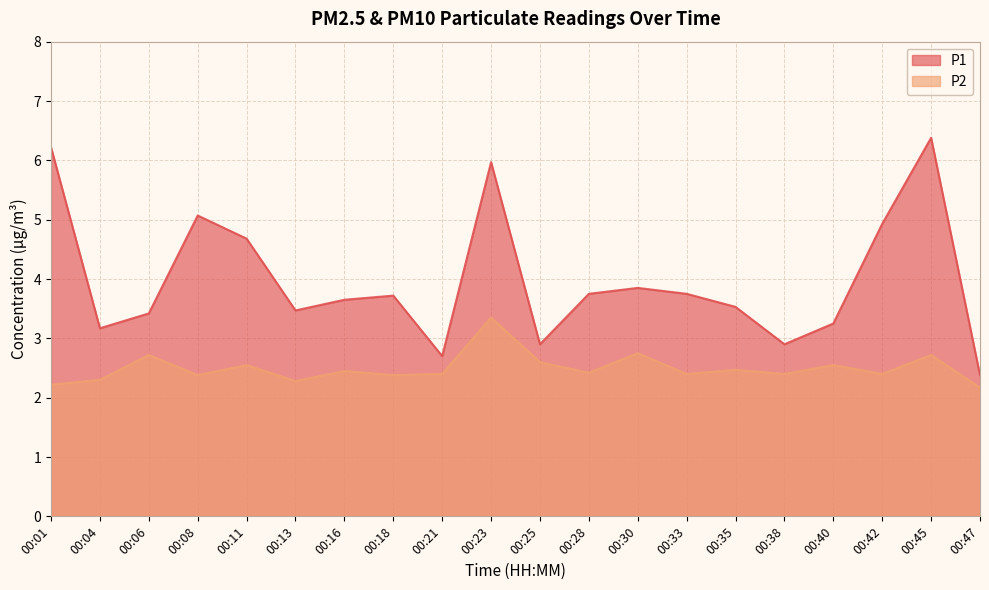

What is the difference between the maximum and minimum values in the P2 series?

1.2